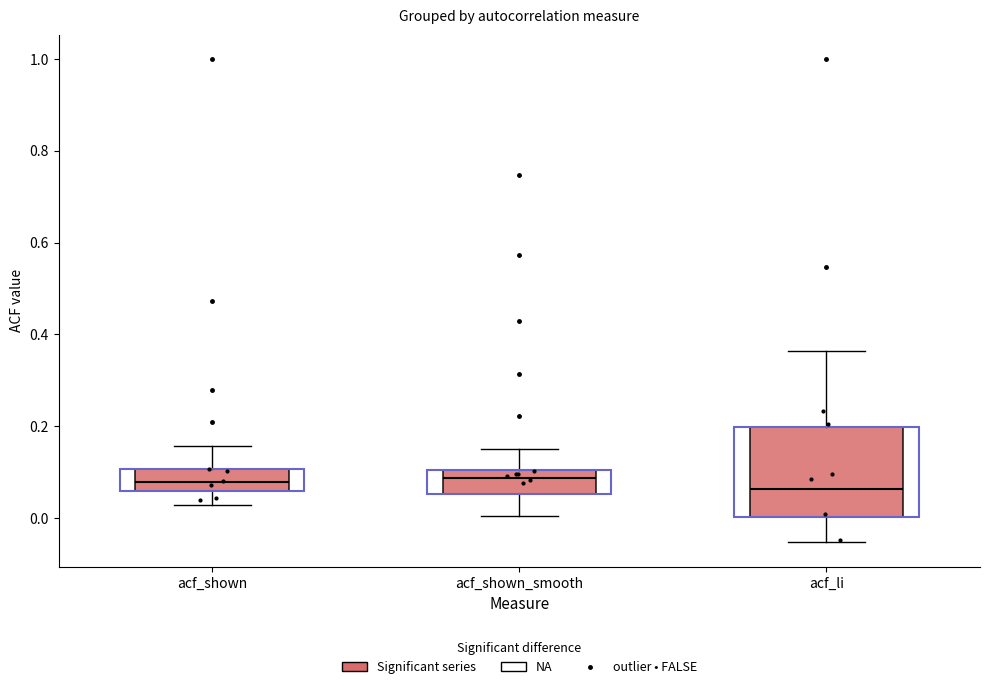

Reading left to right, read every box against the y-axis: the position of its median line, the range the box covers, and the ends of its whiskers. The values are not printed on the chart, so give them approximately, as read against the axis.

acf_shown: median 0.08, box 0.06 to 0.10, whiskers 0.02 to 0.16
acf_shown_smooth: median 0.08, box 0.06 to 0.10, whiskers 0.00 to 0.16
acf_li: median 0.06, box 0.00 to 0.20, whiskers -0.06 to 0.36